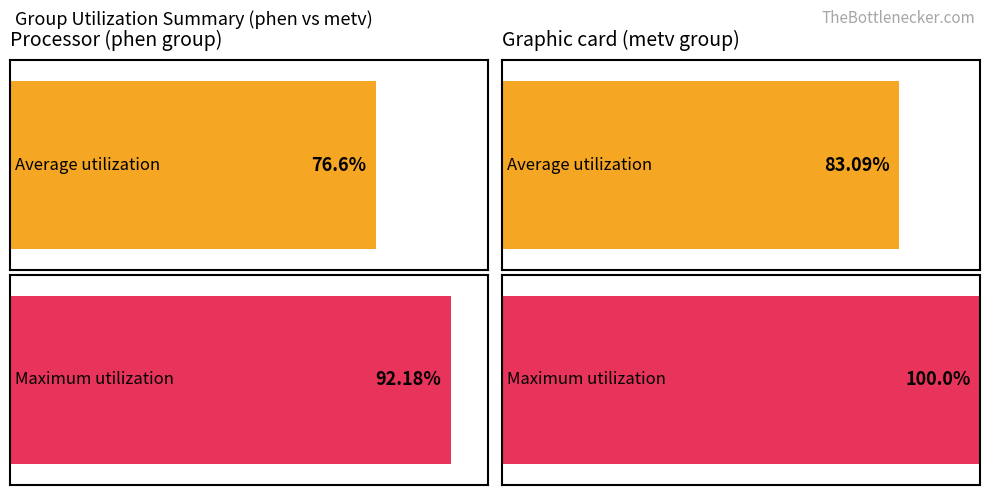

The Average utilization series shows 54.2 at metv. True or false?

False